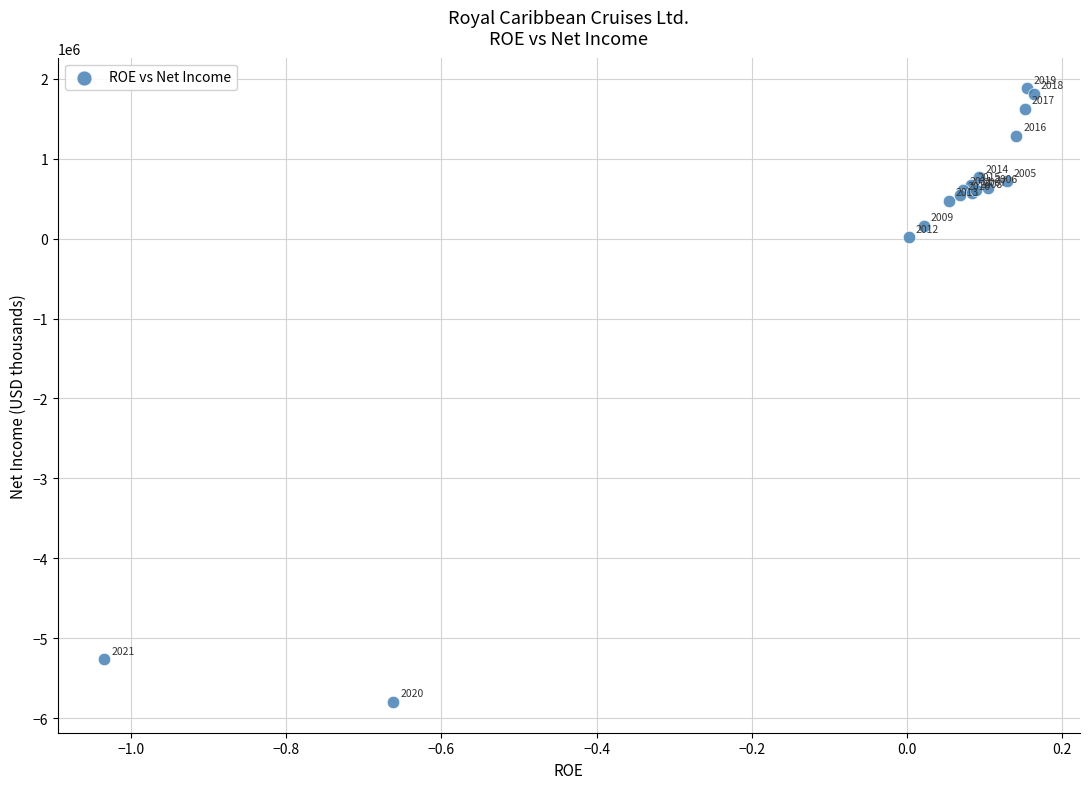

What Y value in the scatter plot is closest to -1959287?

18287